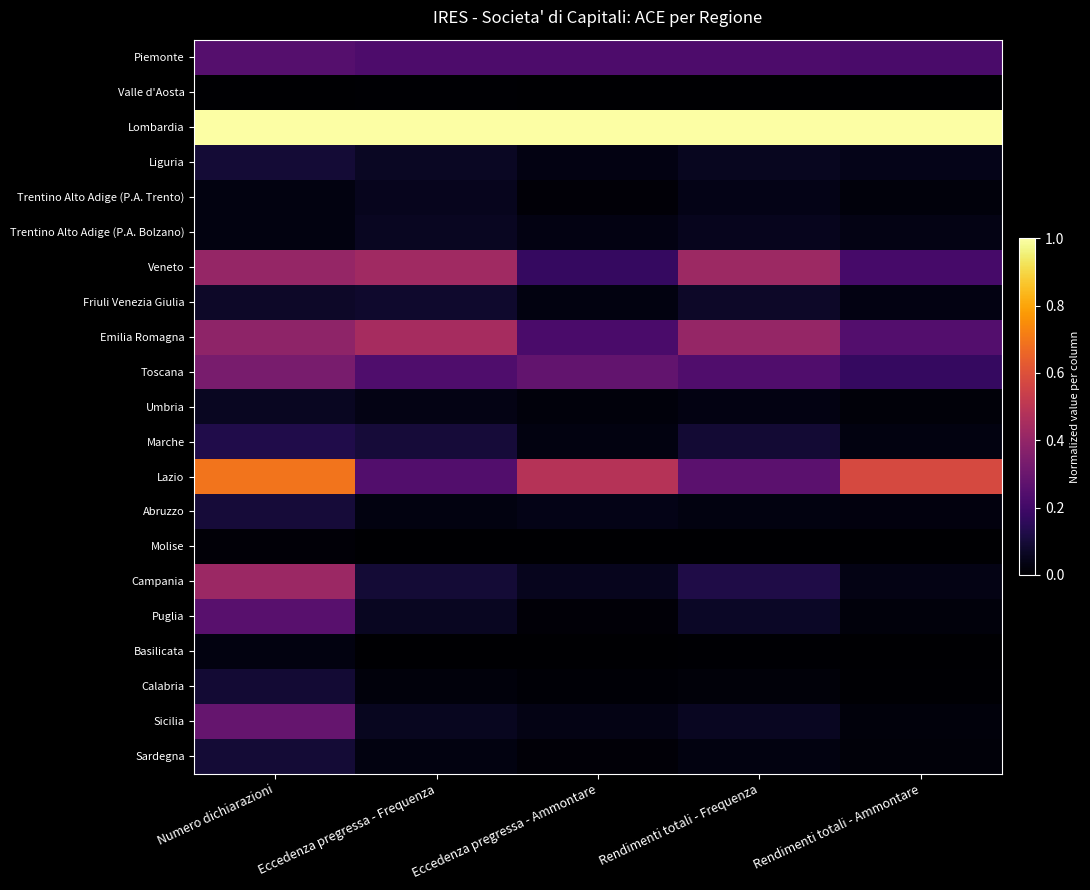

What is the total value across all series at Numero dichiarazioni?

4.8